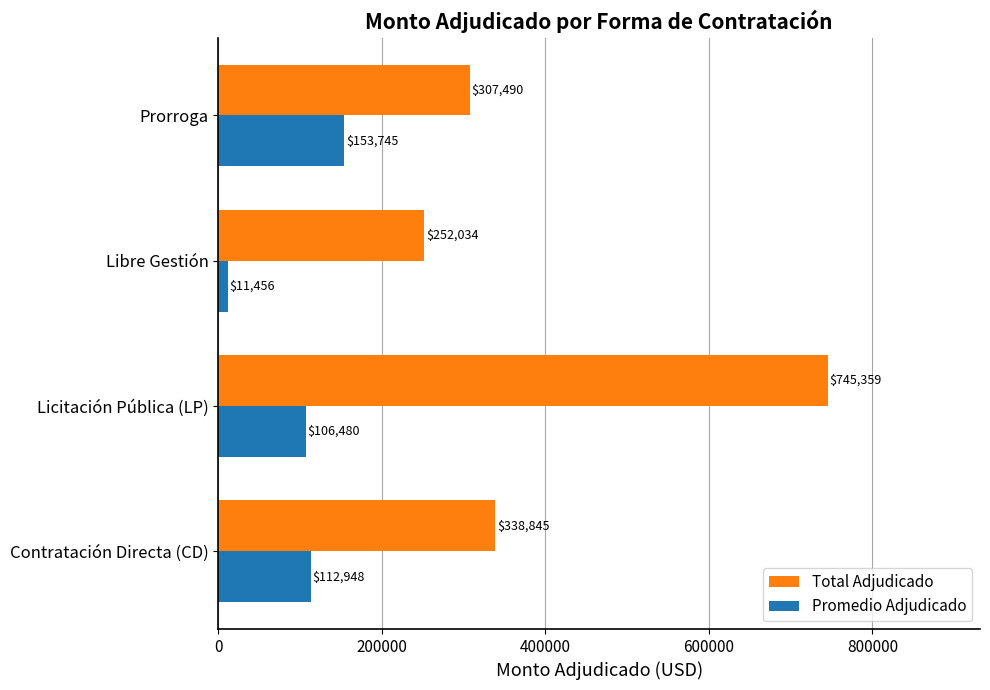

Which series changed the most between Contratación Directa (CD) and Prorroga?

Promedio Adjudicado